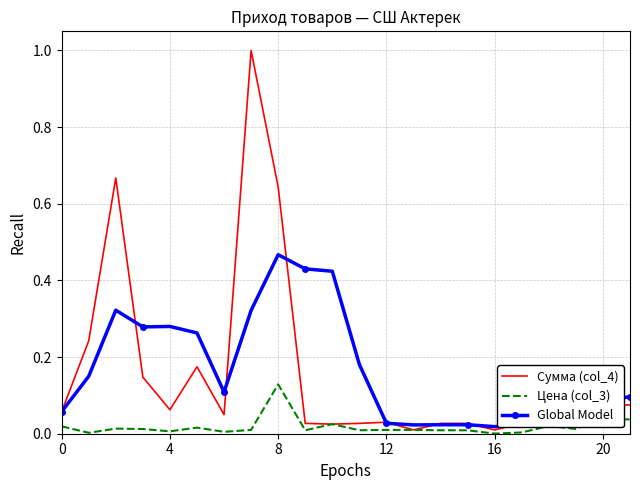

Which series ends up on top after the final intersection of Сумма (col_4) and Global Model?

Global Model